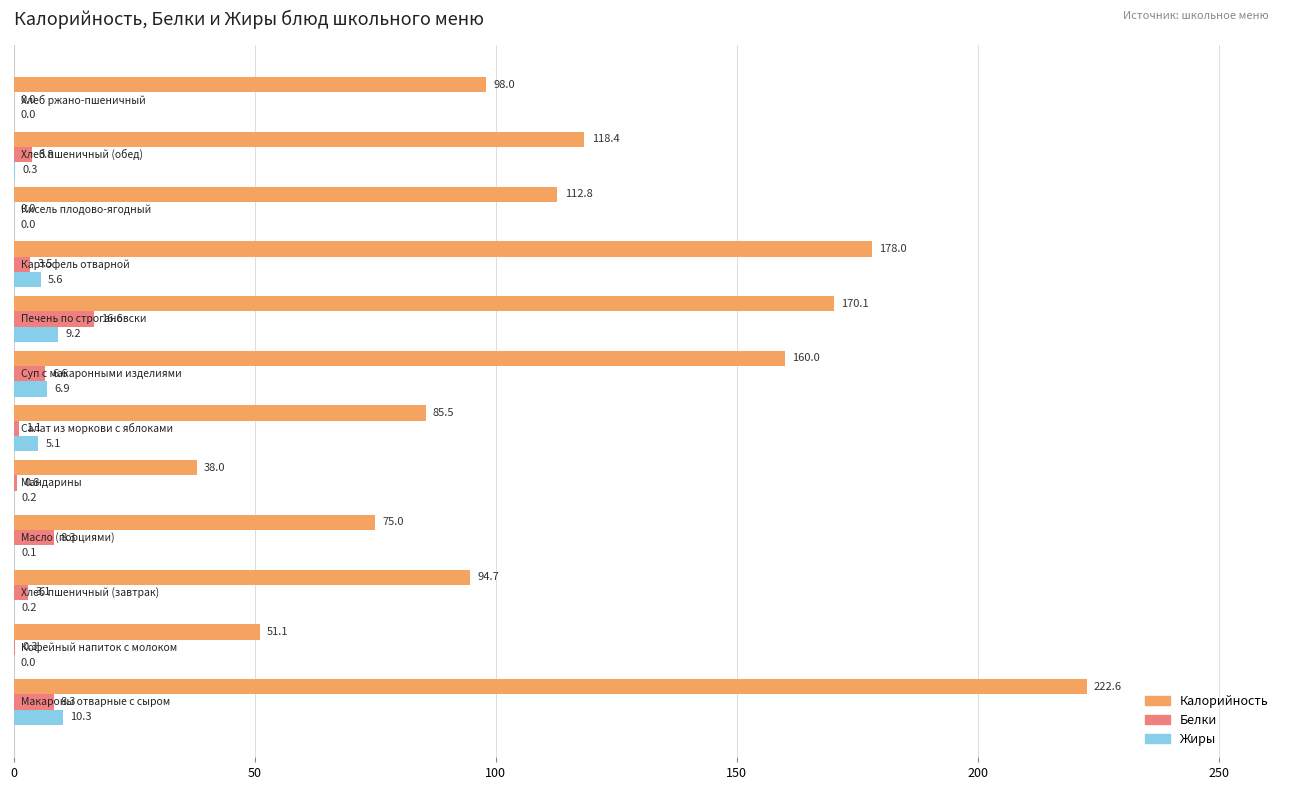

What is the sum of all Калорийность values?

1404.2